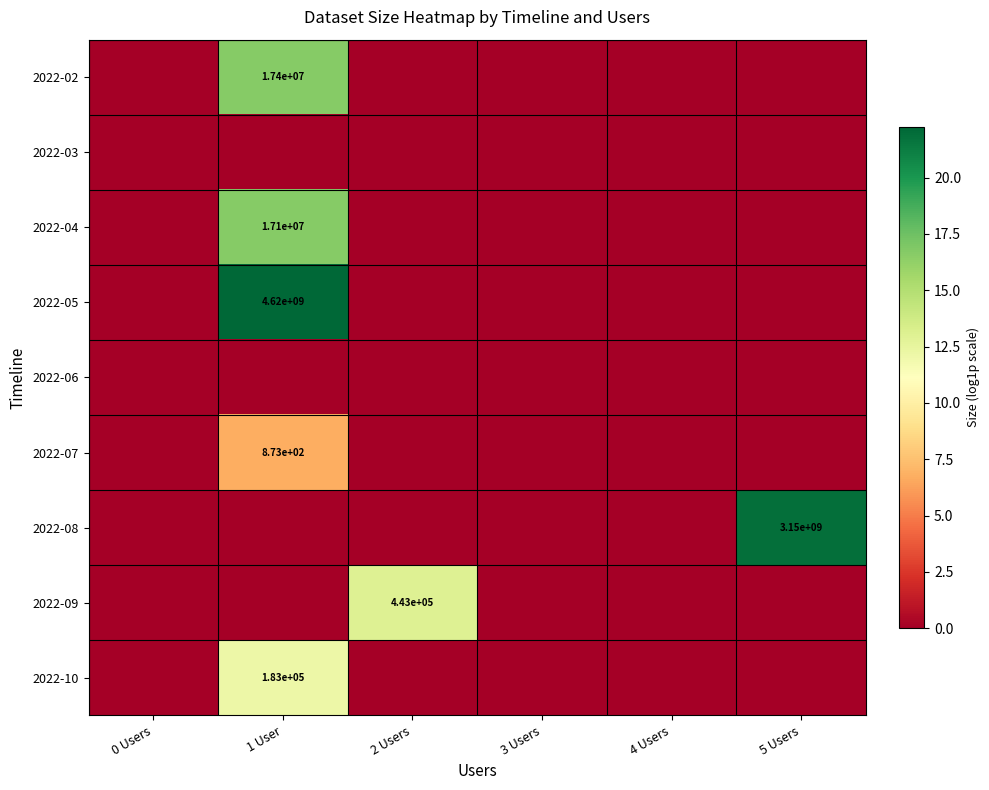

At which category is the sum across all series the highest?

1 User